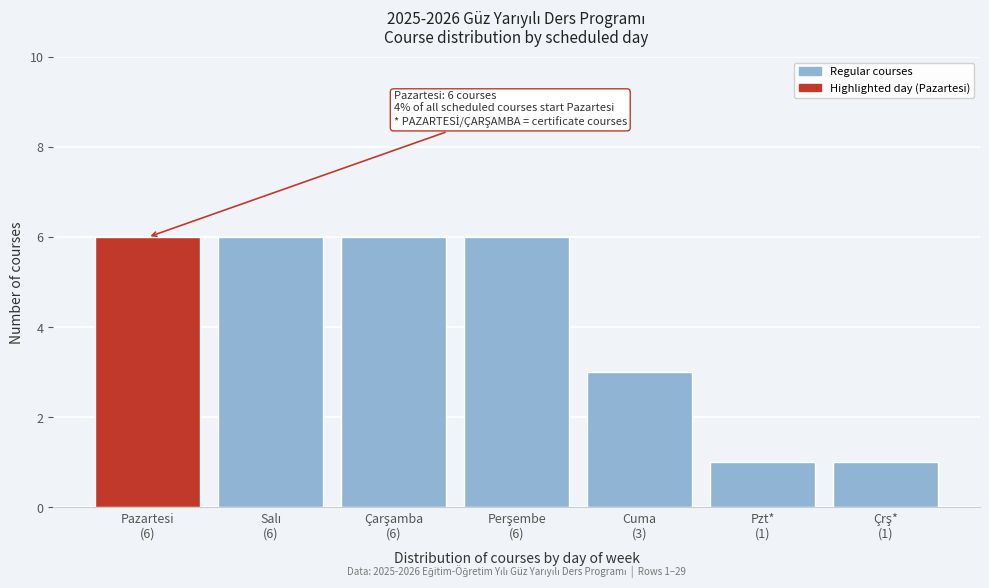

Reading right to left, what are all the values shown in this chart?

1	1	3	6	6	6	6